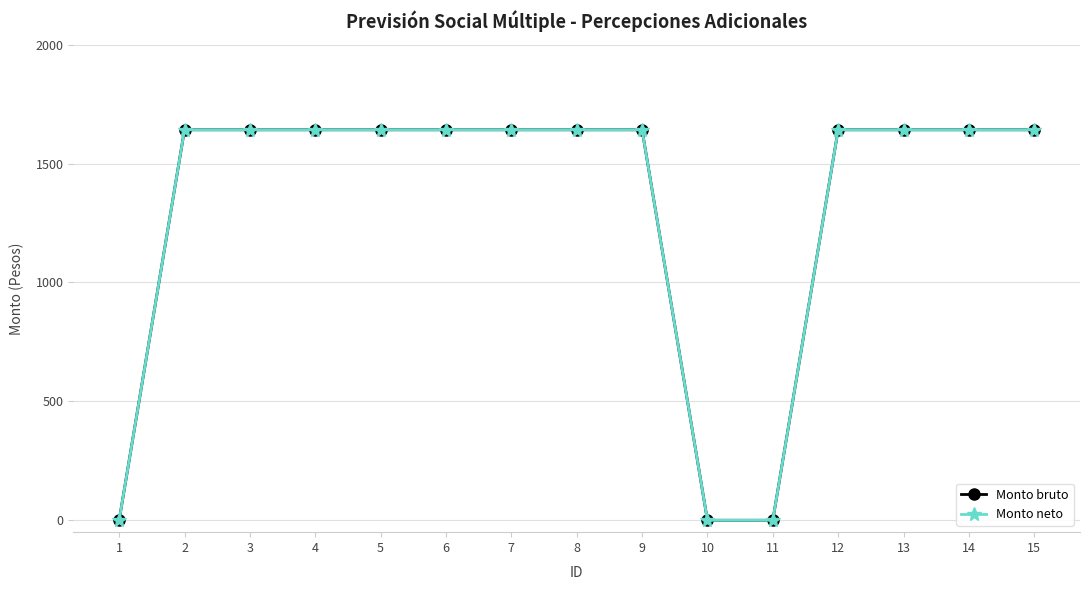

What is the average value of the Monto bruto series?

1314